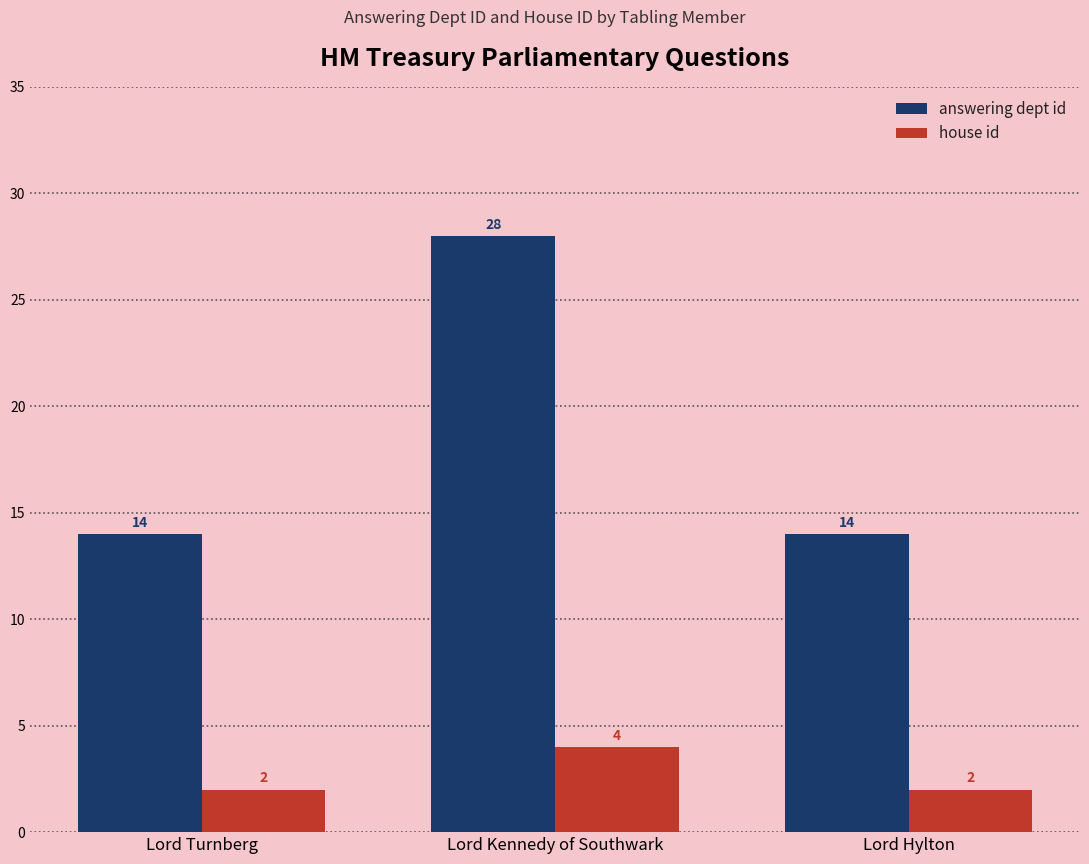

The answering dept id series shows 4 at Lord Hylton. True or false?

False